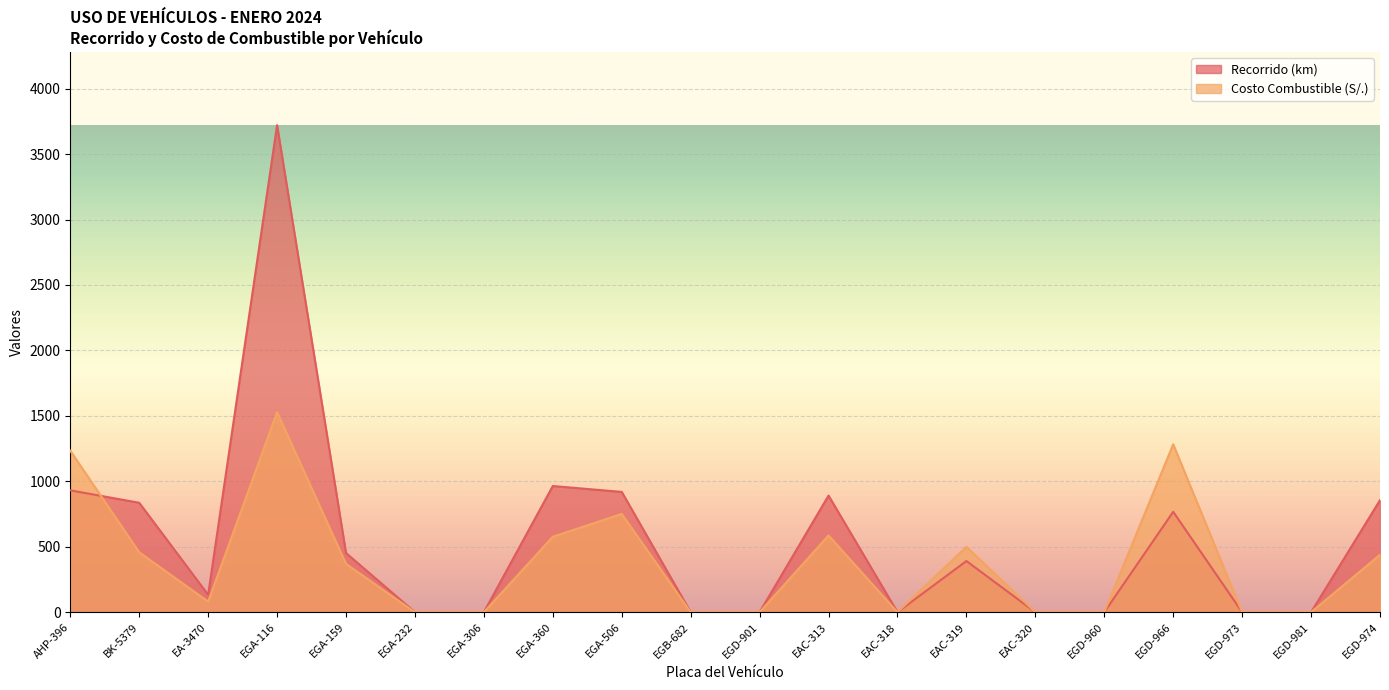

Rank the series by their maximum value, from lowest to highest.

Costo Combustible (S/.), Recorrido (km)